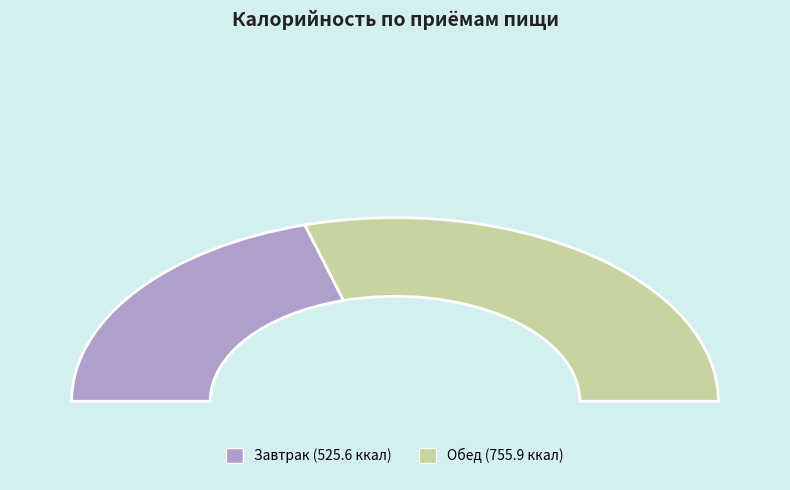

Which category has the biggest portion of the pie?

Обед